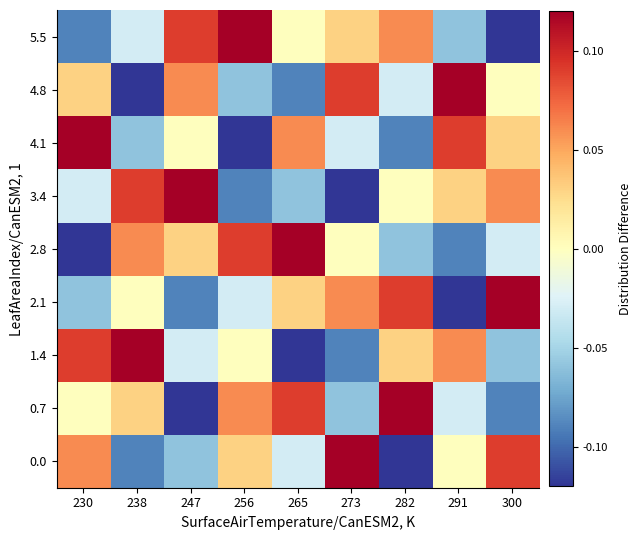

At how many categories does at least one series exceed 0?

9